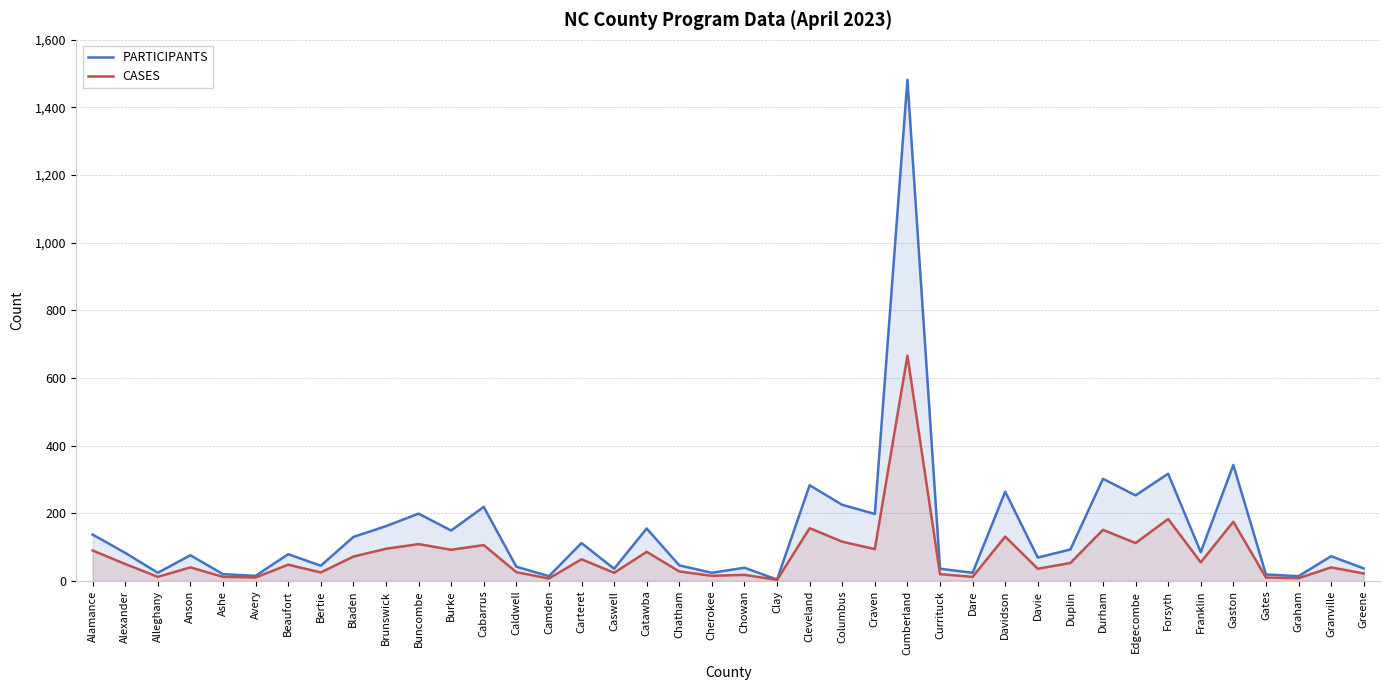

What is the label of the 8th point from the right?

Edgecombe